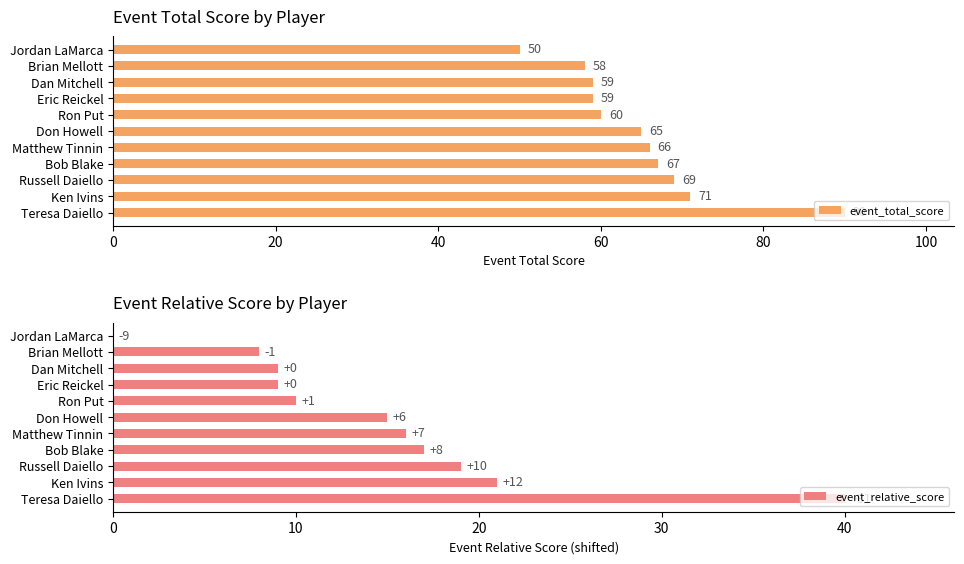

What is the difference between the event_total_score values at Brian Mellott and Teresa Daiello?

32